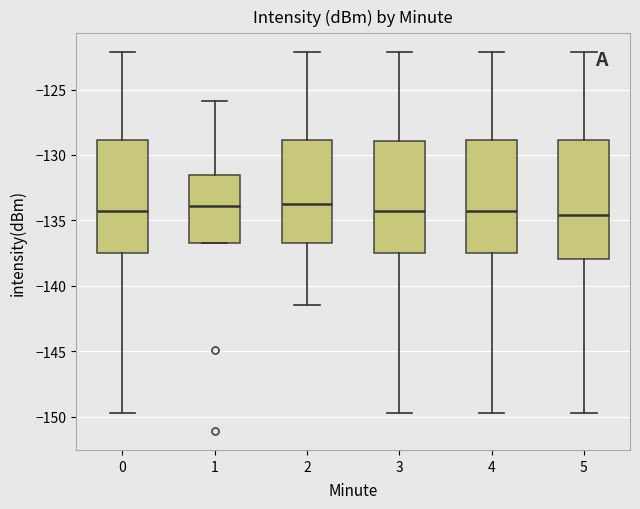

Where is the upper edge of the box at x = 1 on the y-axis? The values are not printed on the chart, so give them approximately, as read against the axis.

-131.5